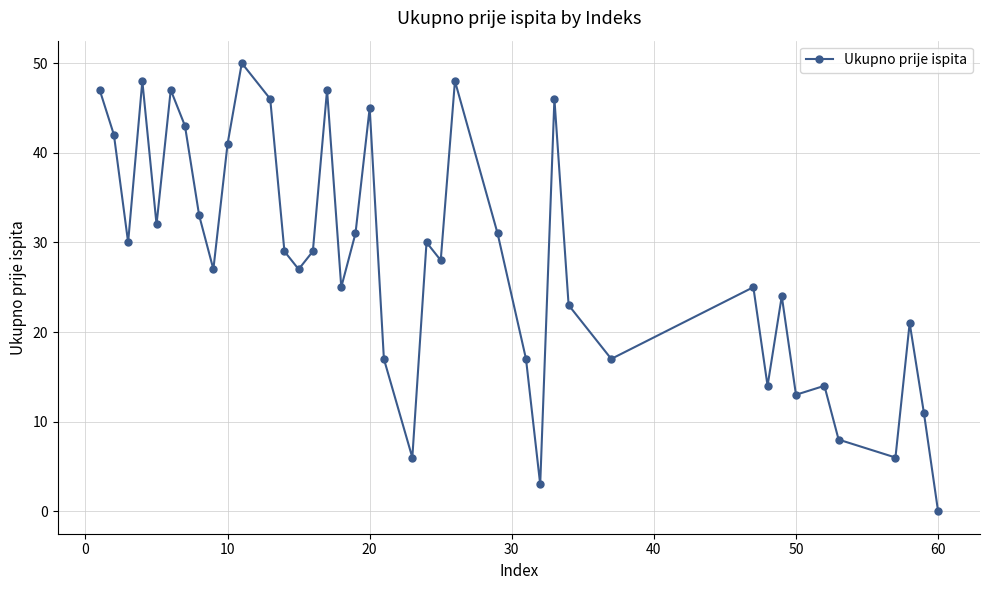

What is the difference between the maximum and minimum values?

50